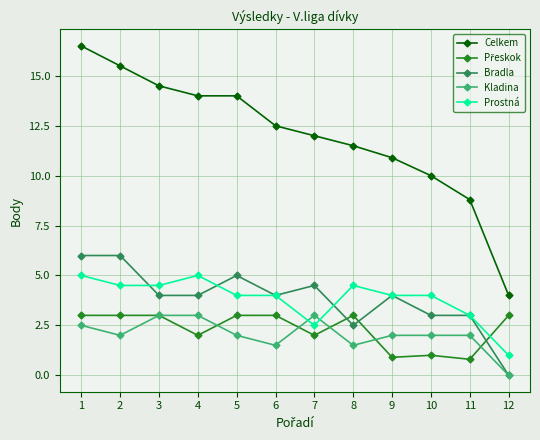

What is the spread (max minus min) of values at 3?

11.5